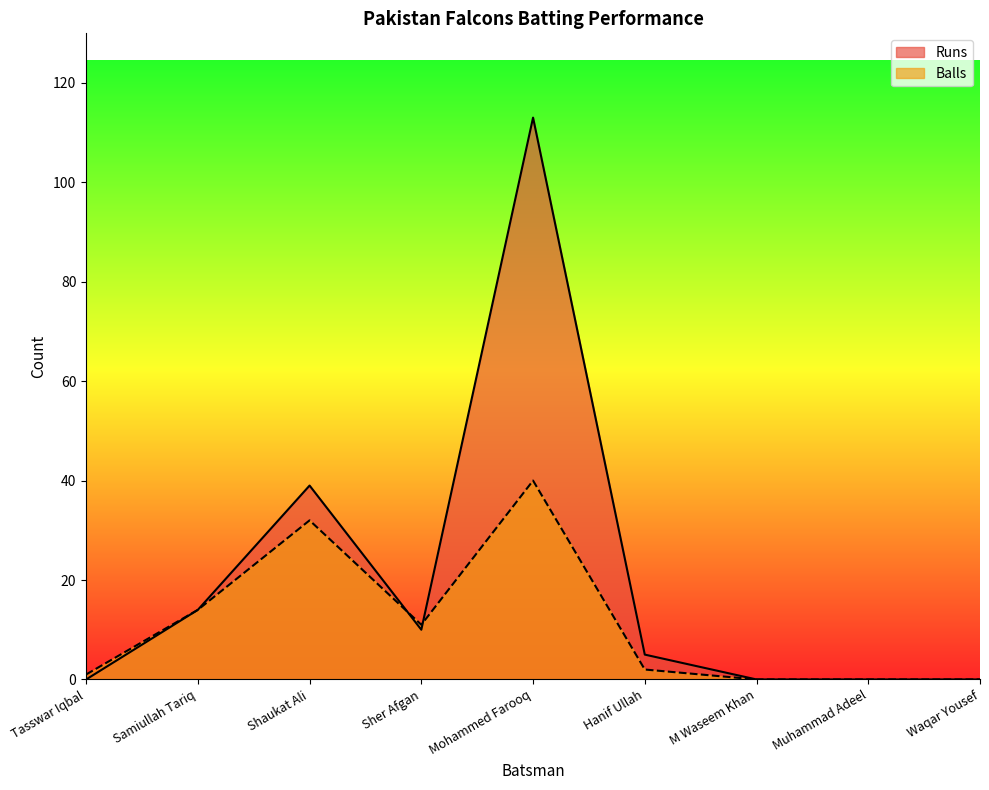

True or false: Runs has more than 1 interior local peaks.

True